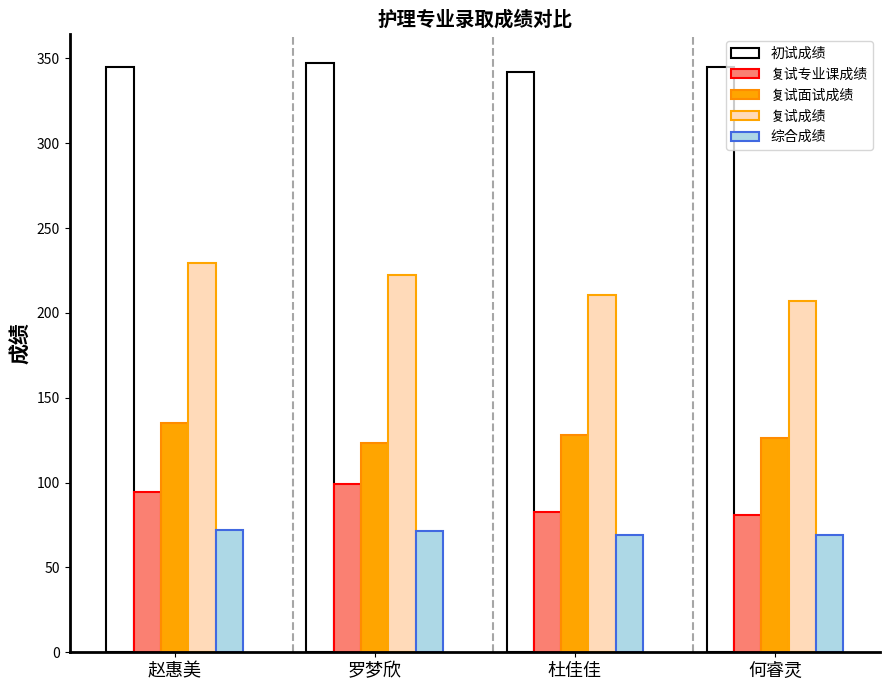

At how many categories does at least one series exceed 268?

4